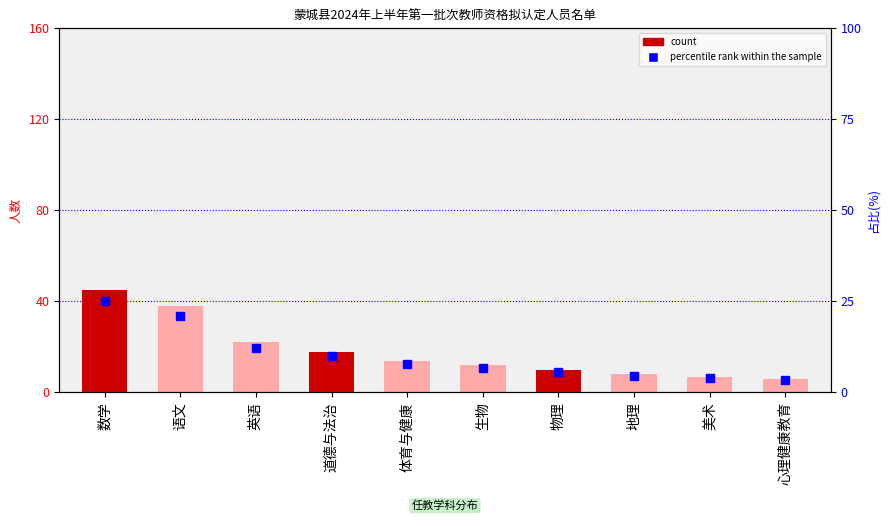

At which category is the sum across all series the highest?

数学